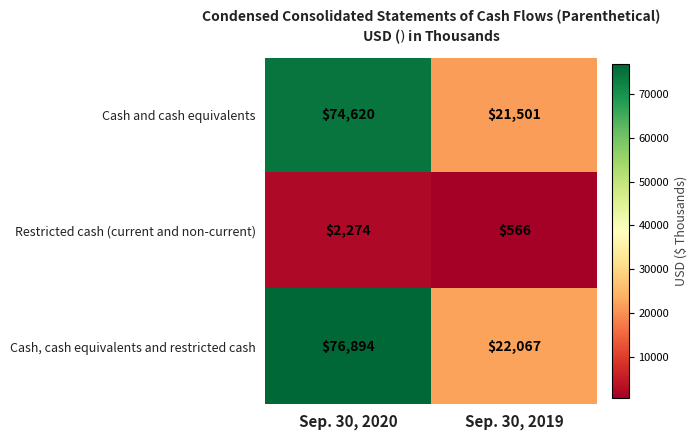

What is the sum of the Cash, cash equivalents and restricted cash values at Sep. 30, 2019 and Sep. 30, 2020?

98961